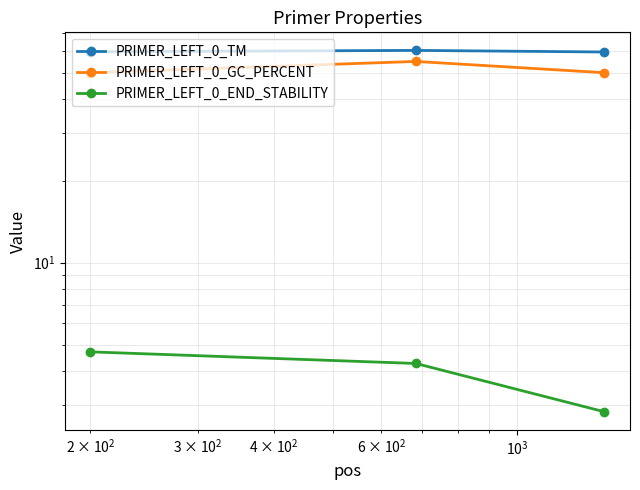

What is the value of the PRIMER_LEFT_0_TM point at the 1st from the left?

59.7